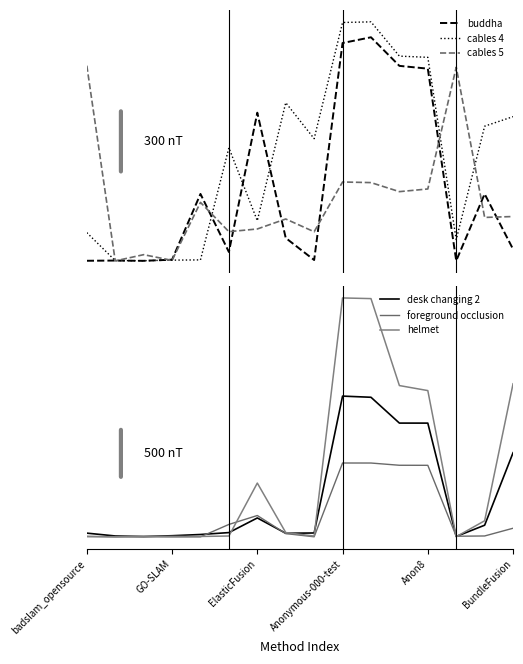

Read the cables 4 value at ElasticFusion.

13.5